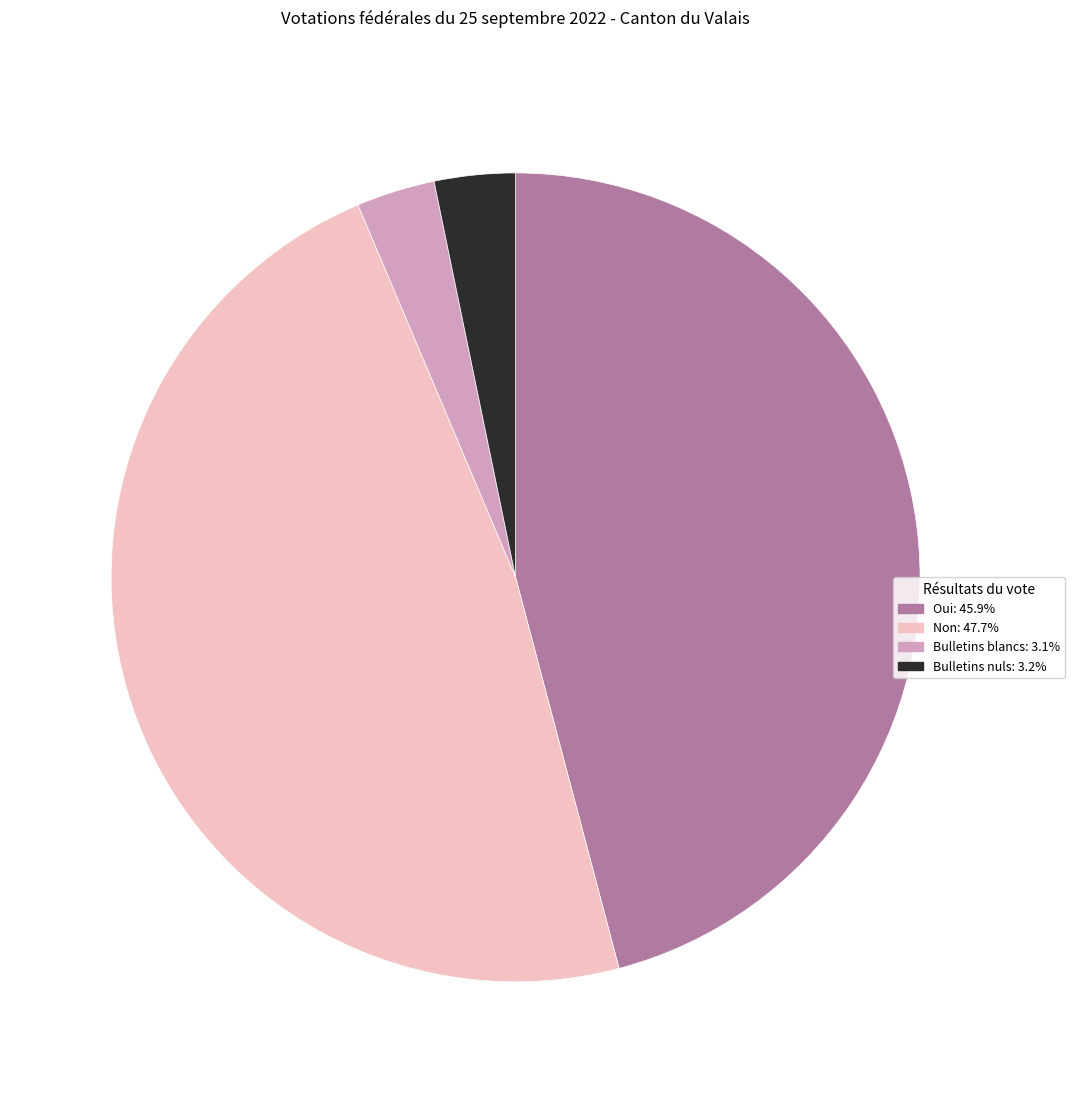

Is Bulletins blancs the majority of the pie?

No